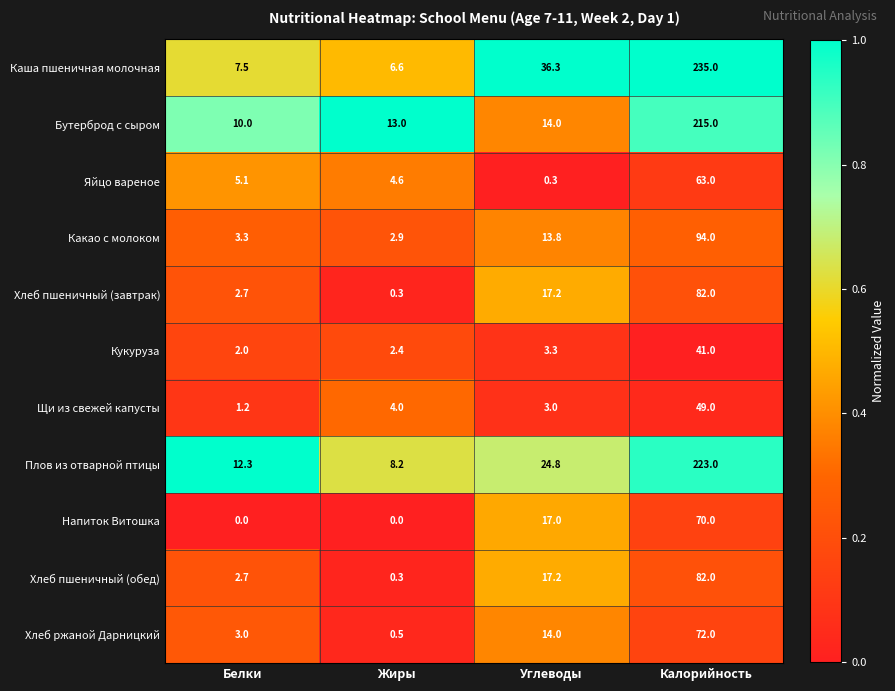

True or false: Какао с молоком has a value of 1.3 at Белки.

False